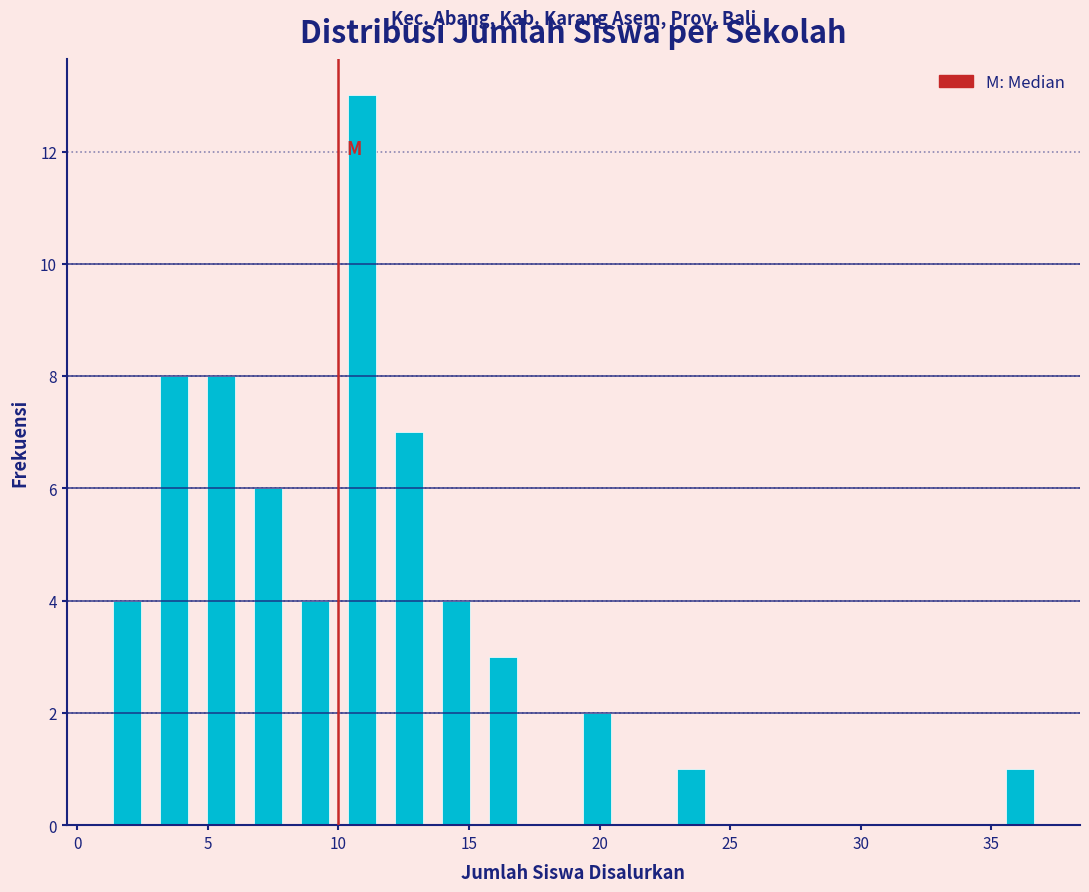

Read against the x-axis, roughly where is the centre of the tallest bar?

11.0